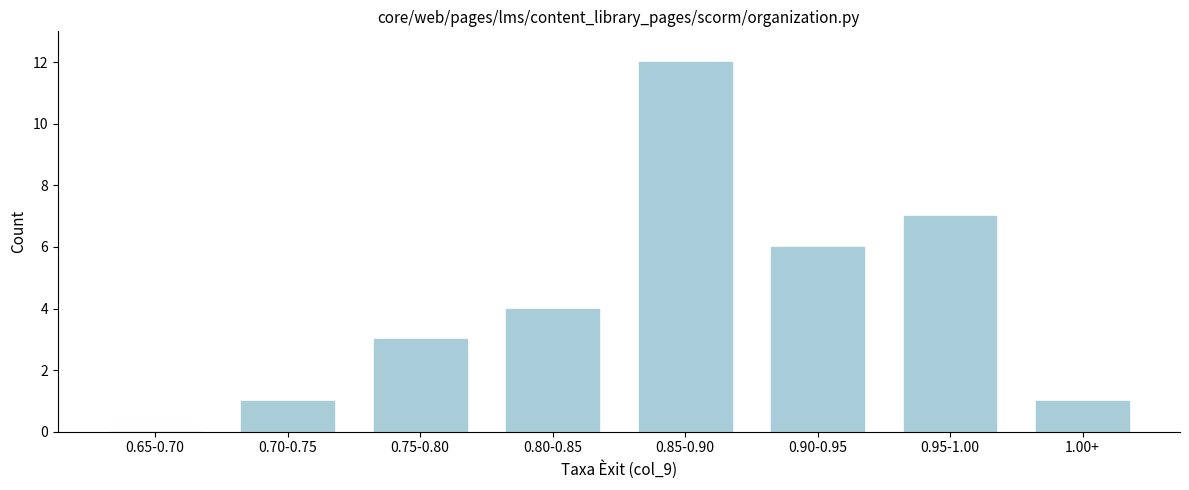

Reading left to right, extract all data points from this chart.

0.65-0.70=0	0.70-0.75=1	0.75-0.80=3	0.80-0.85=4	0.85-0.90=12	0.90-0.95=6	0.95-1.00=7	1.00+=1